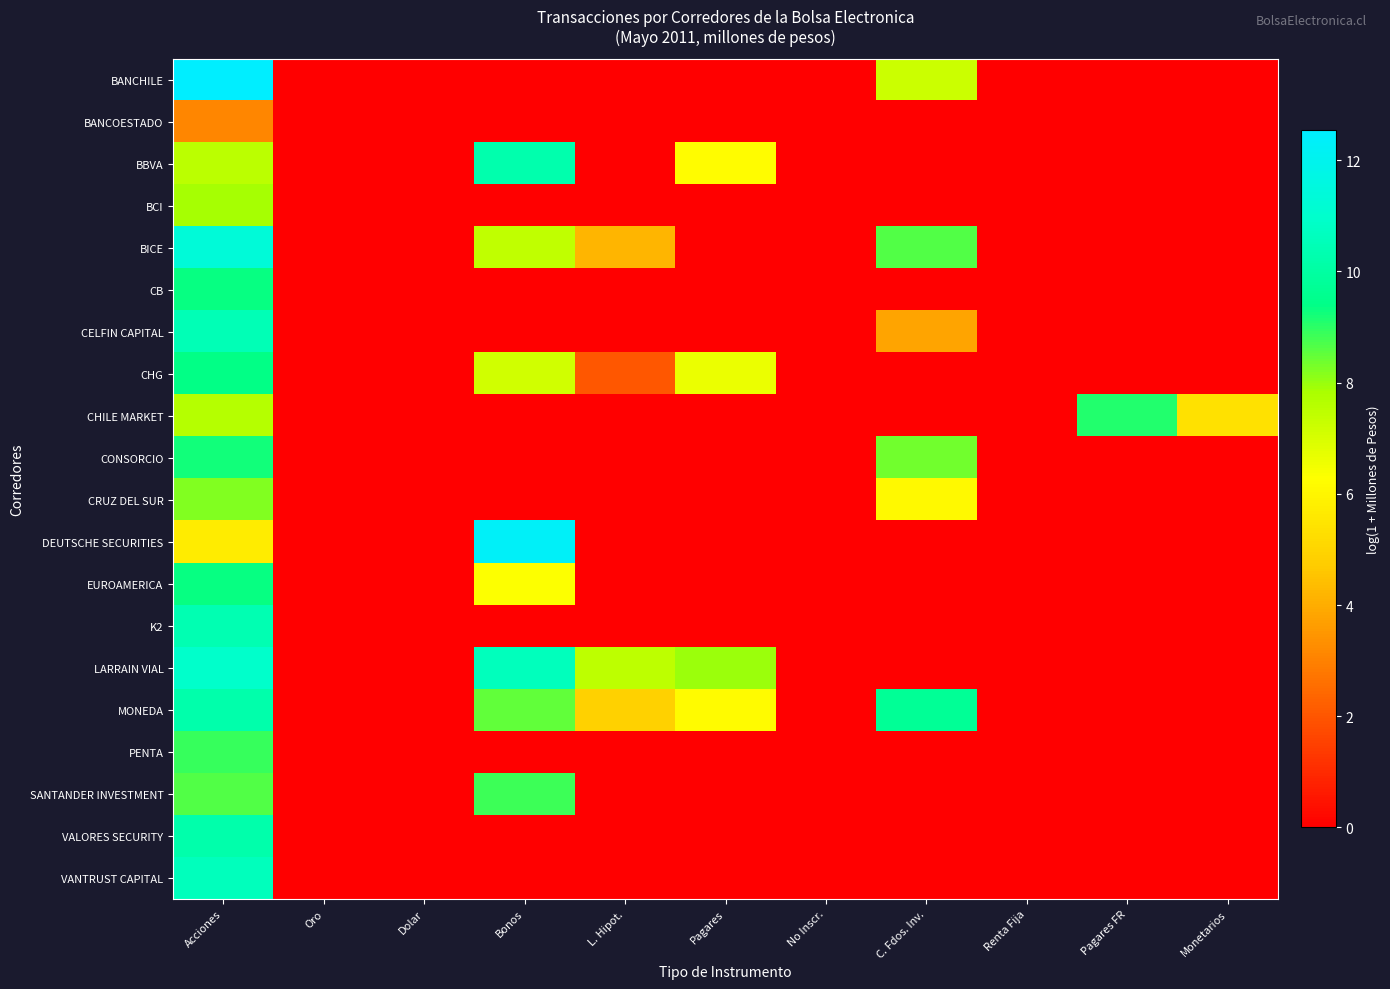

Which label corresponds to the largest value in the chart?

Acciones